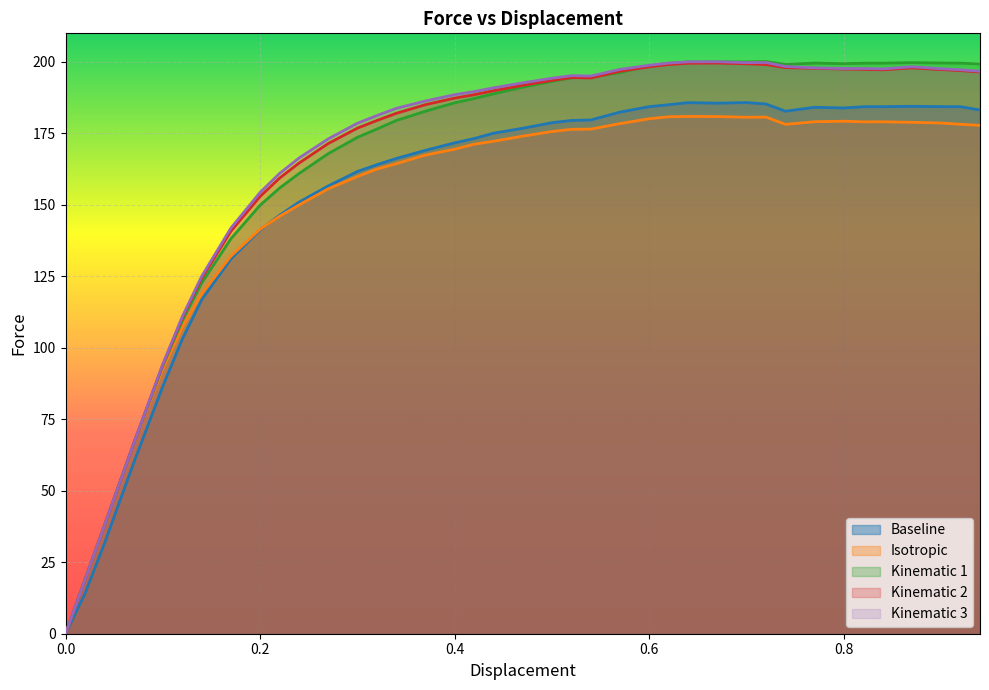

In Kinematic1_Force, how many points are lower than both neighbors (excluding endpoints)?

3